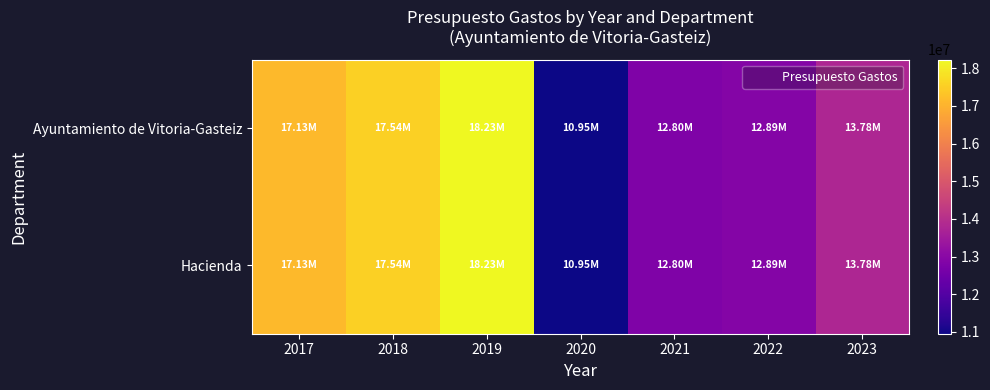

At how many categories does at least one series exceed 11939617?

6